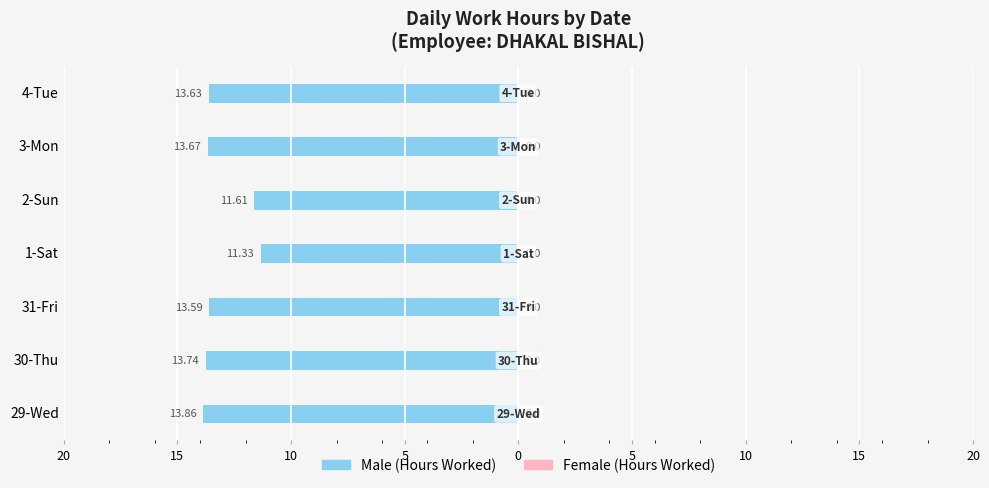

Are the bars horizontal?

Yes